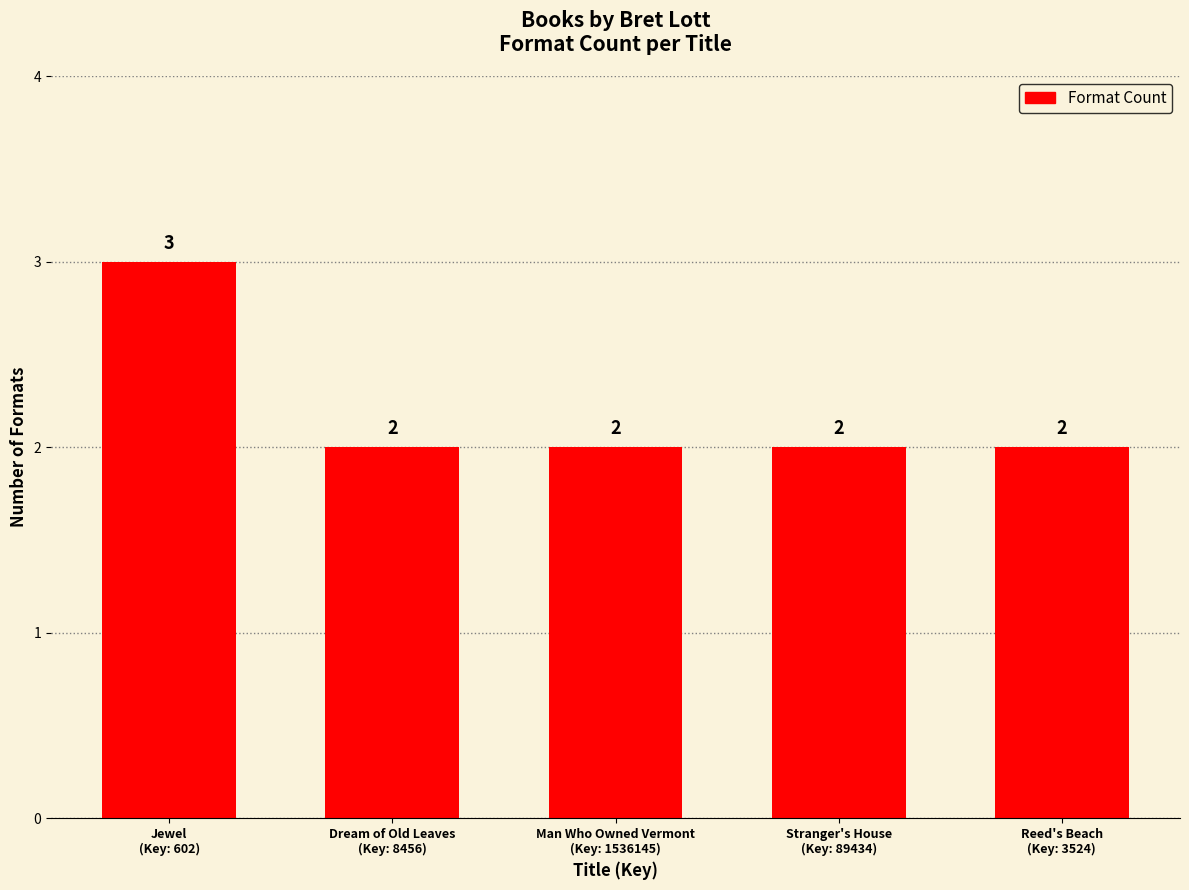

What is the average value?

2